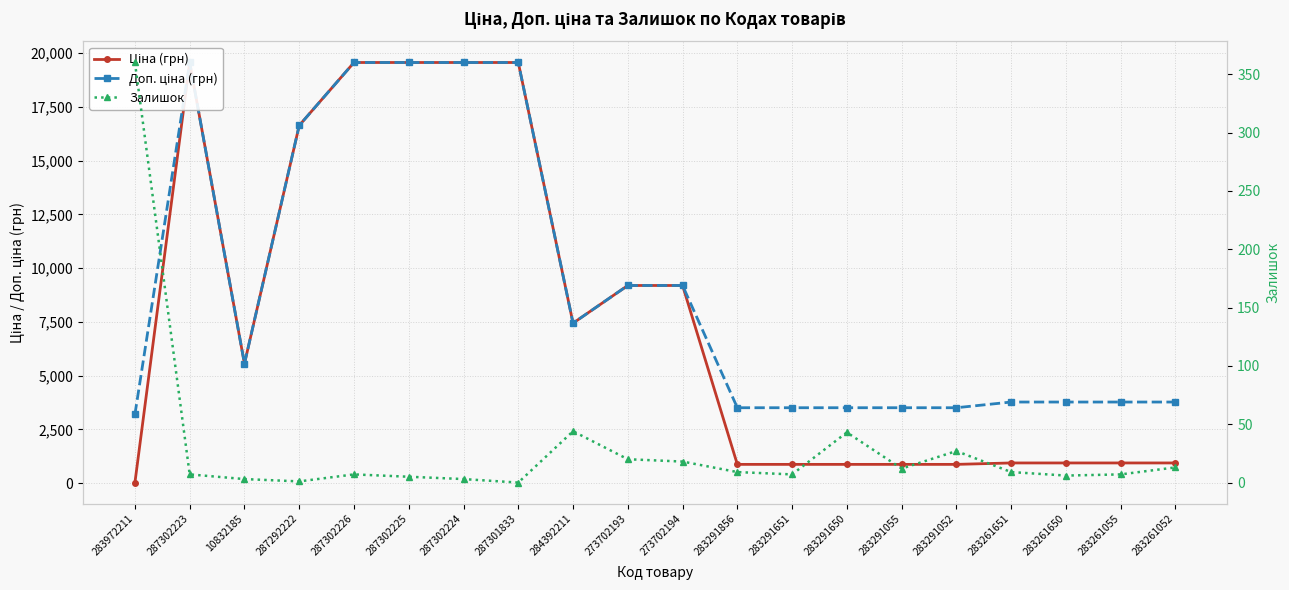

Is the value of Доп. ціна (грн) at 283261650 greater than the value of Залишок at 283261052?

Yes